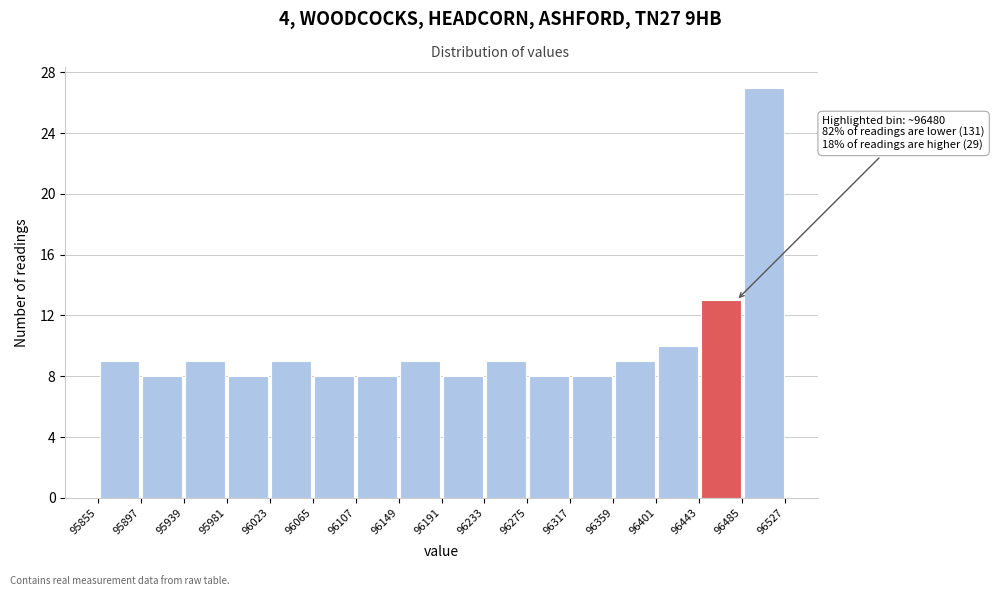

Which range on the x-axis has the tallest bar?

96485 to 96527